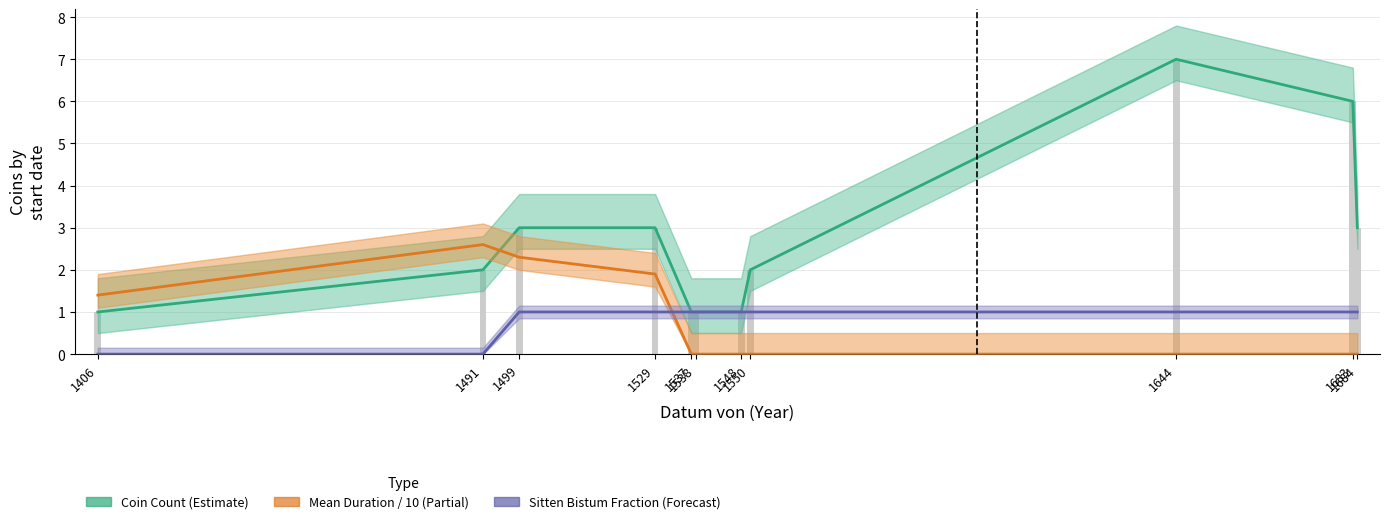

Count the Sitten Bistum Fraction (Forecast) values in the range 1 to 2.

9